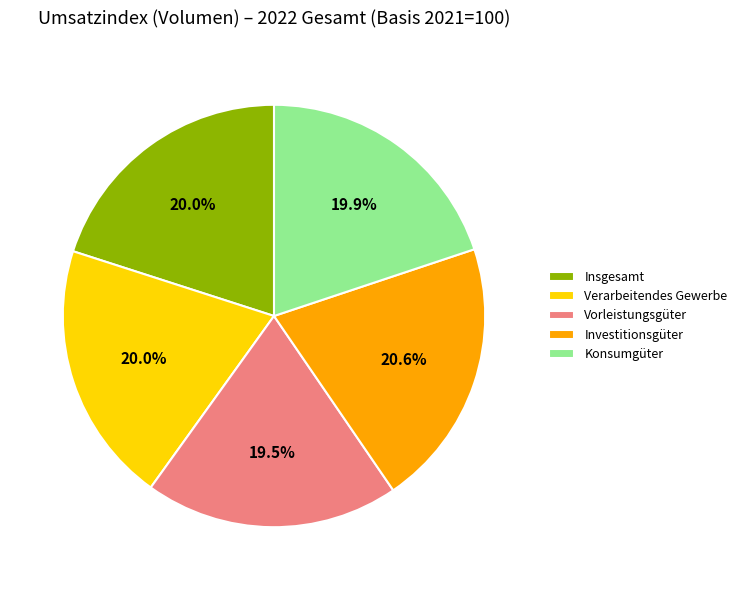

Does Konsumgüter represent more than half of the total?

No